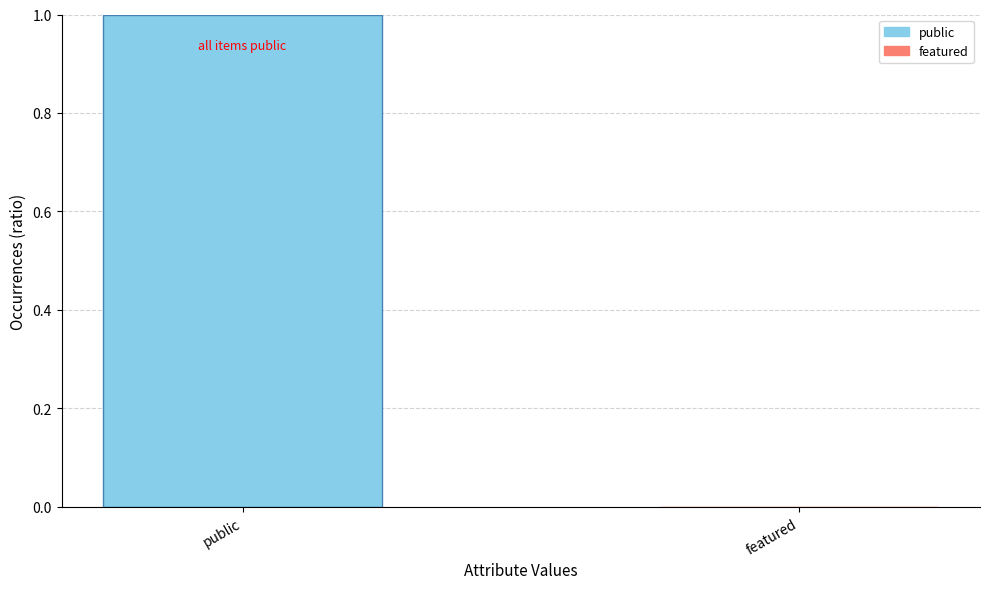

At which category does the chart reach its peak across all series?

public